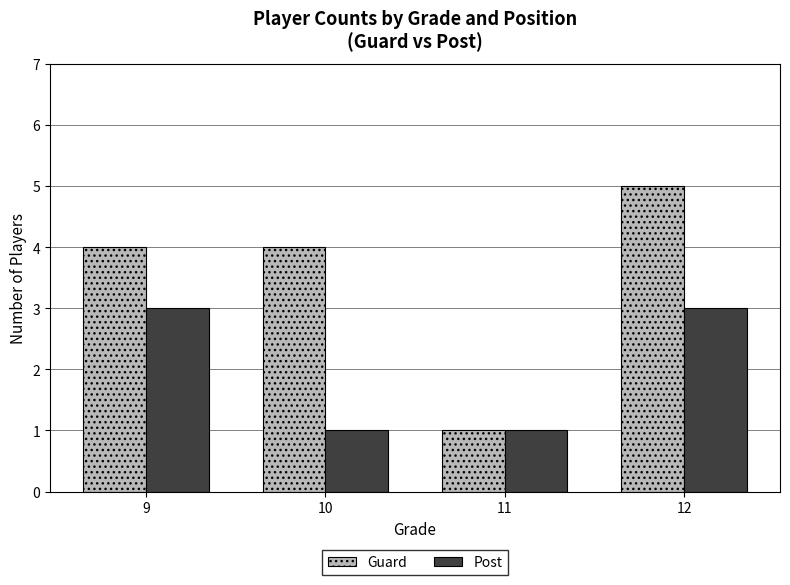

How many bars are there in each group?

2